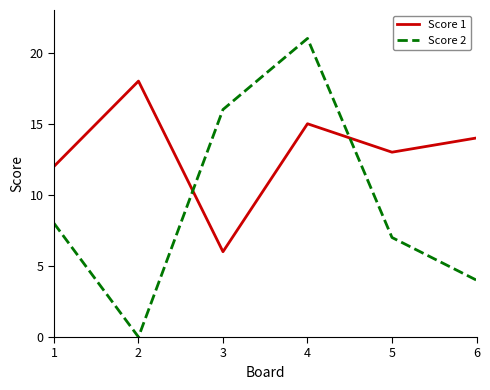

True or false: Score 2 has a value of 32 at 4.

False